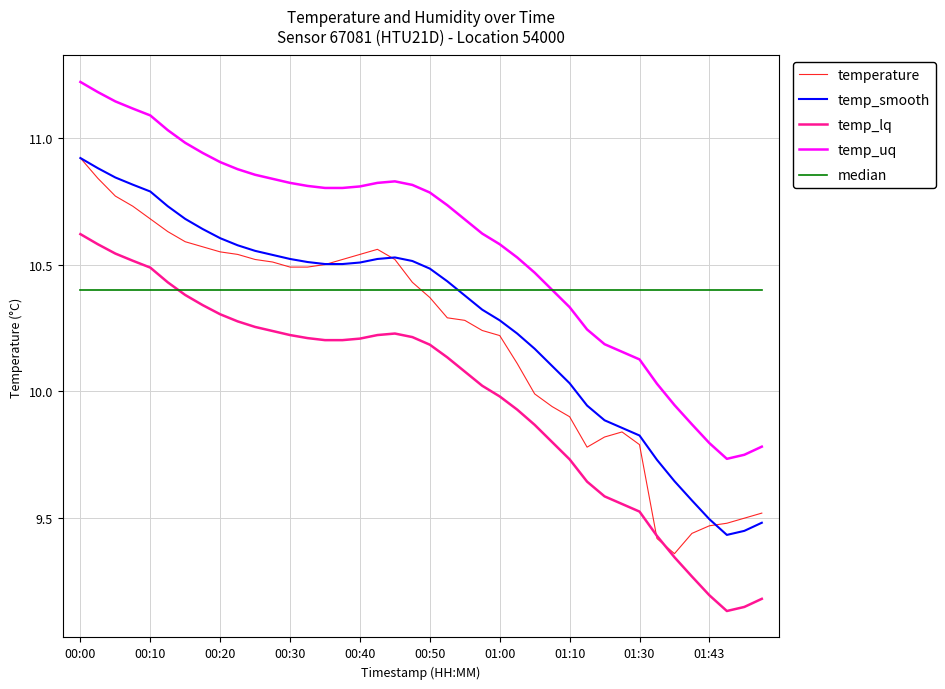

What are all the series names shown in the legend?

temperature, temp_smooth, temp_lq, temp_uq, median